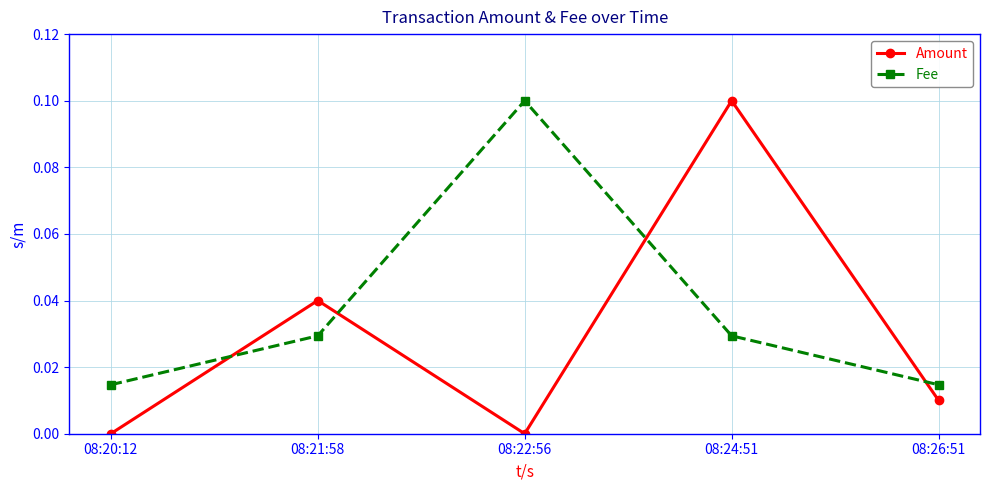

Is it true that Fee equals 0.1 at 08:21:58?

False